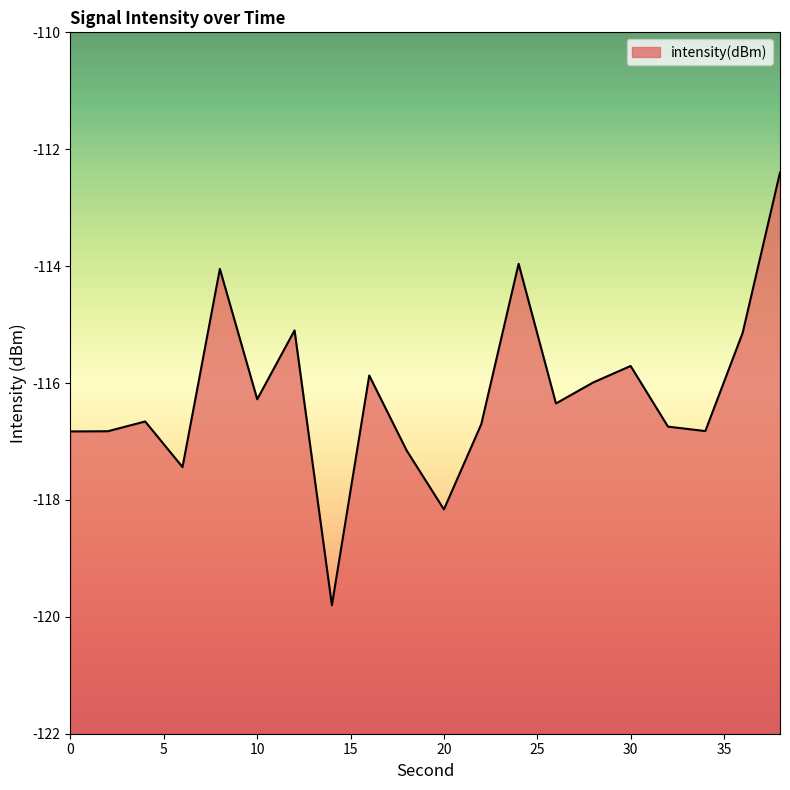

How many points are higher than both their immediate neighbors (excluding endpoints)?

6